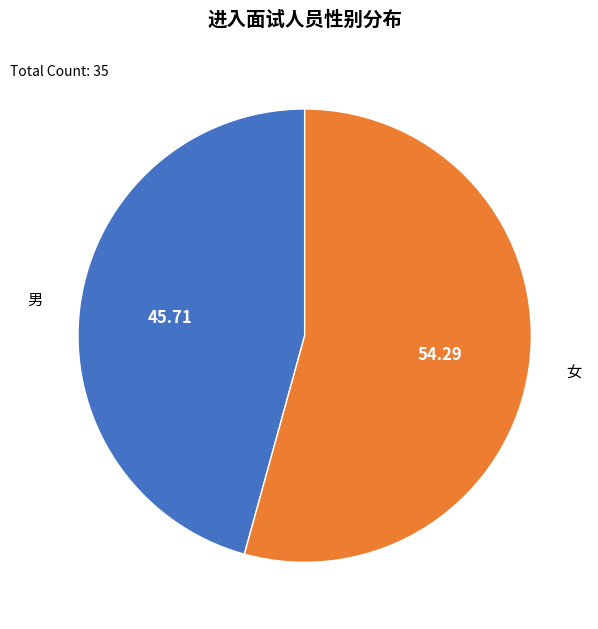

Which has a higher value, 女 or 男?

女